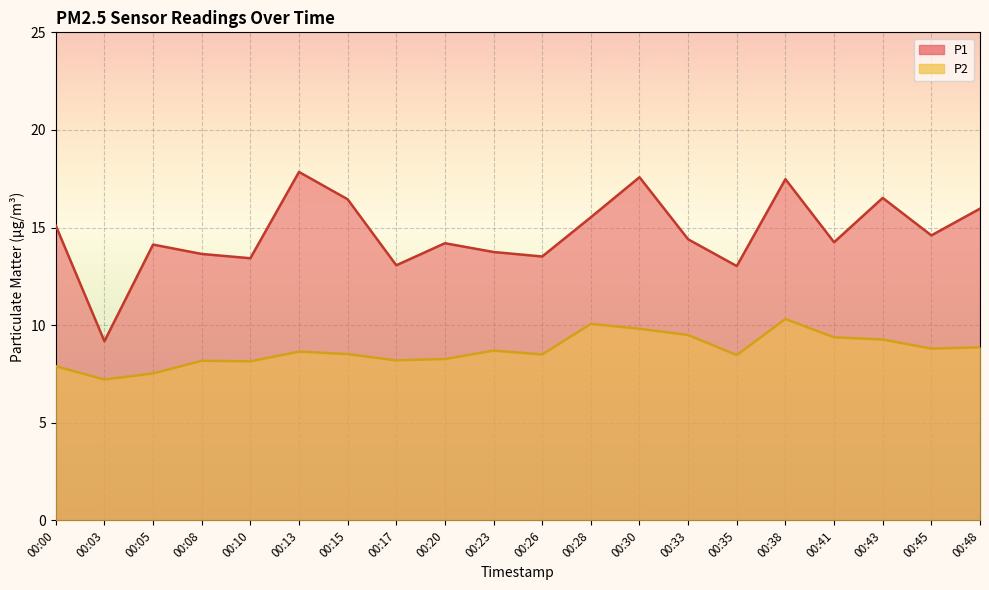

Which category has the highest value in the P1 series?

00:13